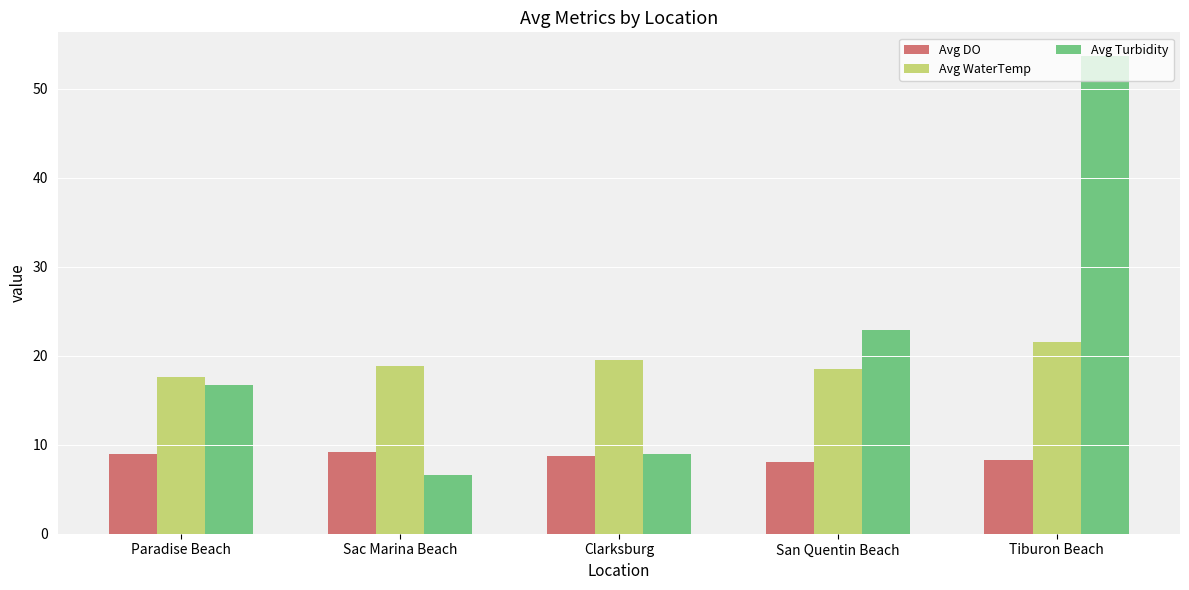

Between Paradise Beach and Sac Marina Beach, which series saw the biggest shift?

Avg Turbidity